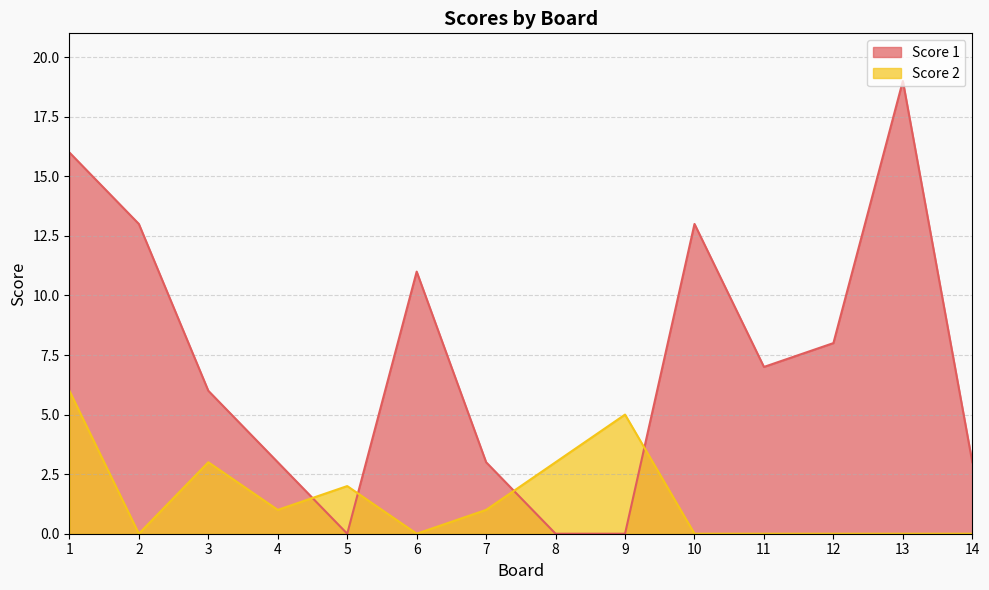

How many series are shown in this chart?

2